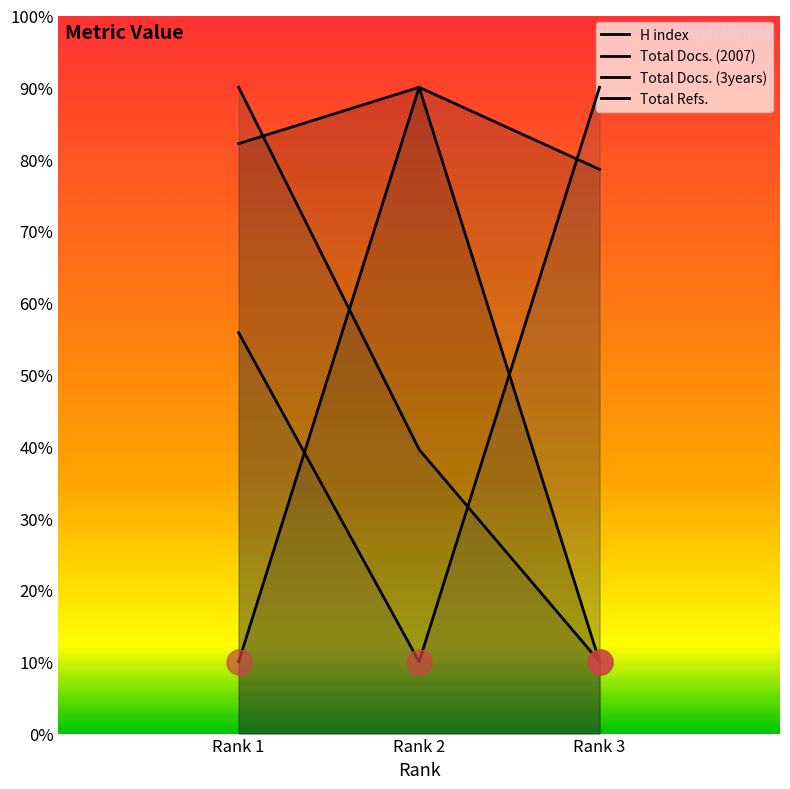

Does the chart have visible grid lines?

No